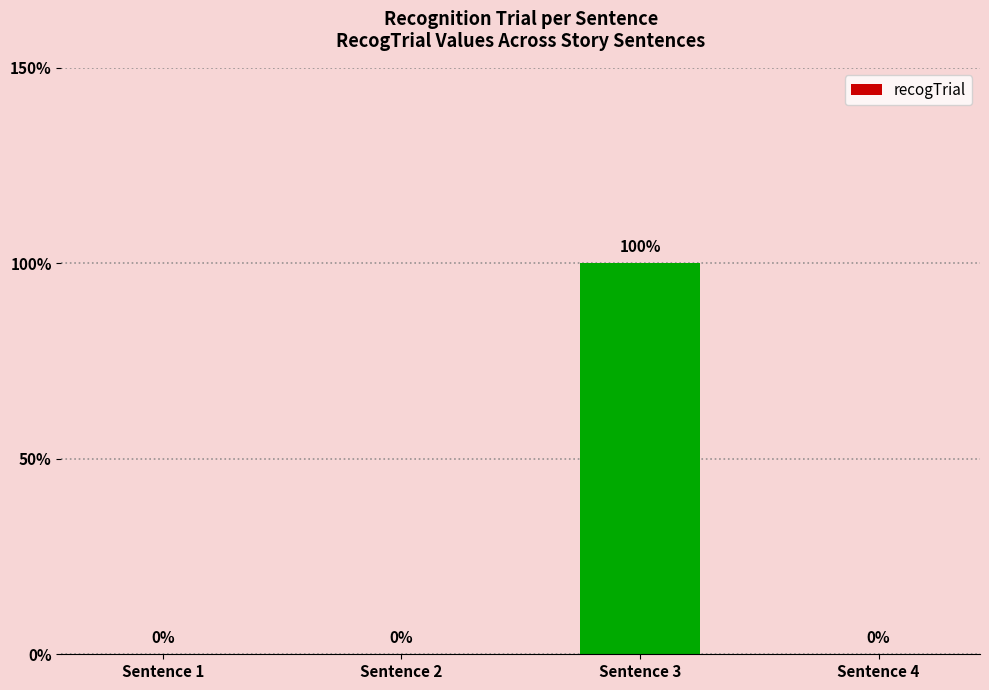

What is the value of the 3rd bar from the left?

1